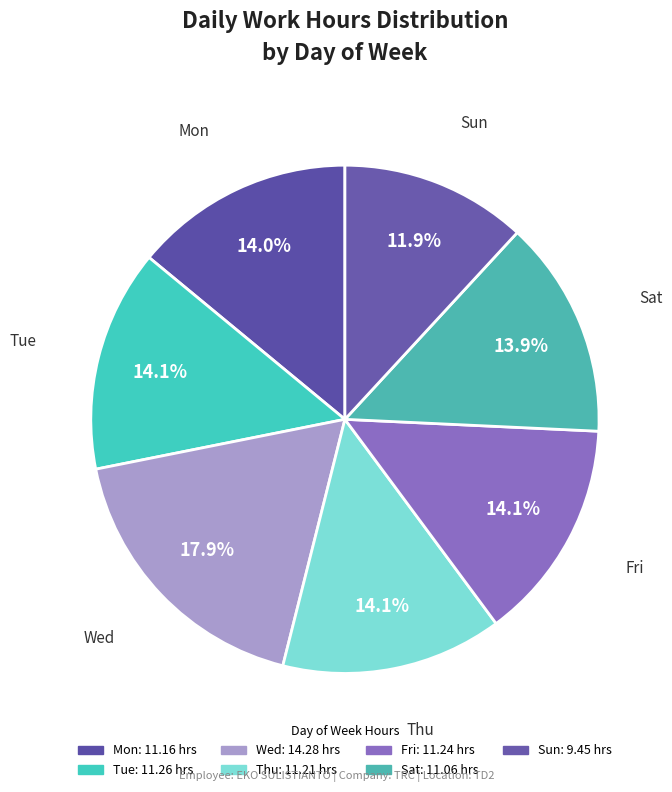

Which category has the smallest portion of the pie?

Sun